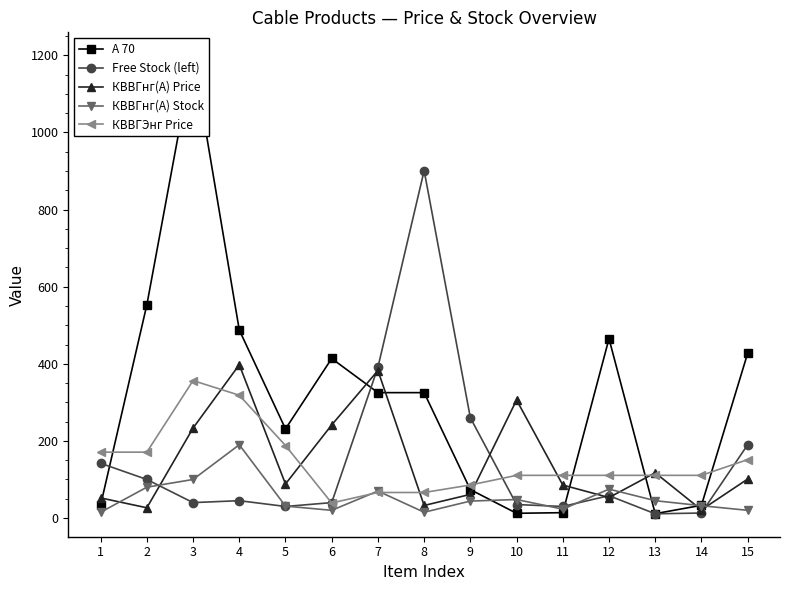

In А 70, how many points are lower than both neighbors (excluding endpoints)?

3